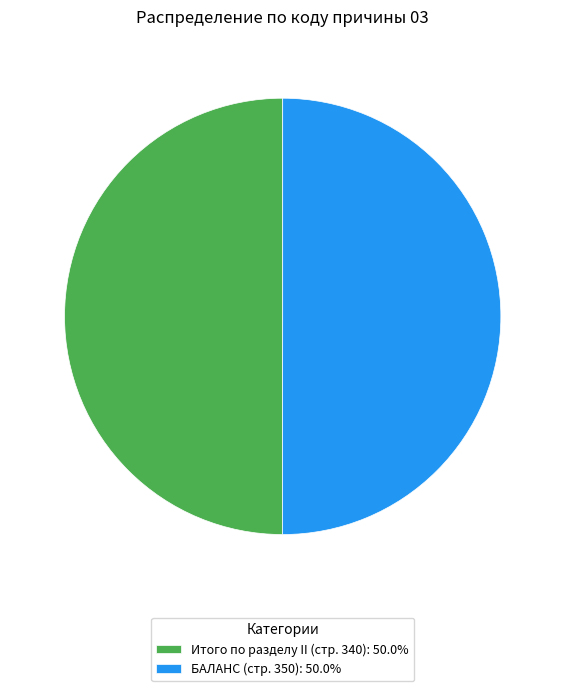

Approximately how many times larger is the value at БАЛАНС (стр. 350): 50.0% compared to Итого по разделу II (стр. 340): 50.0%?

1.0